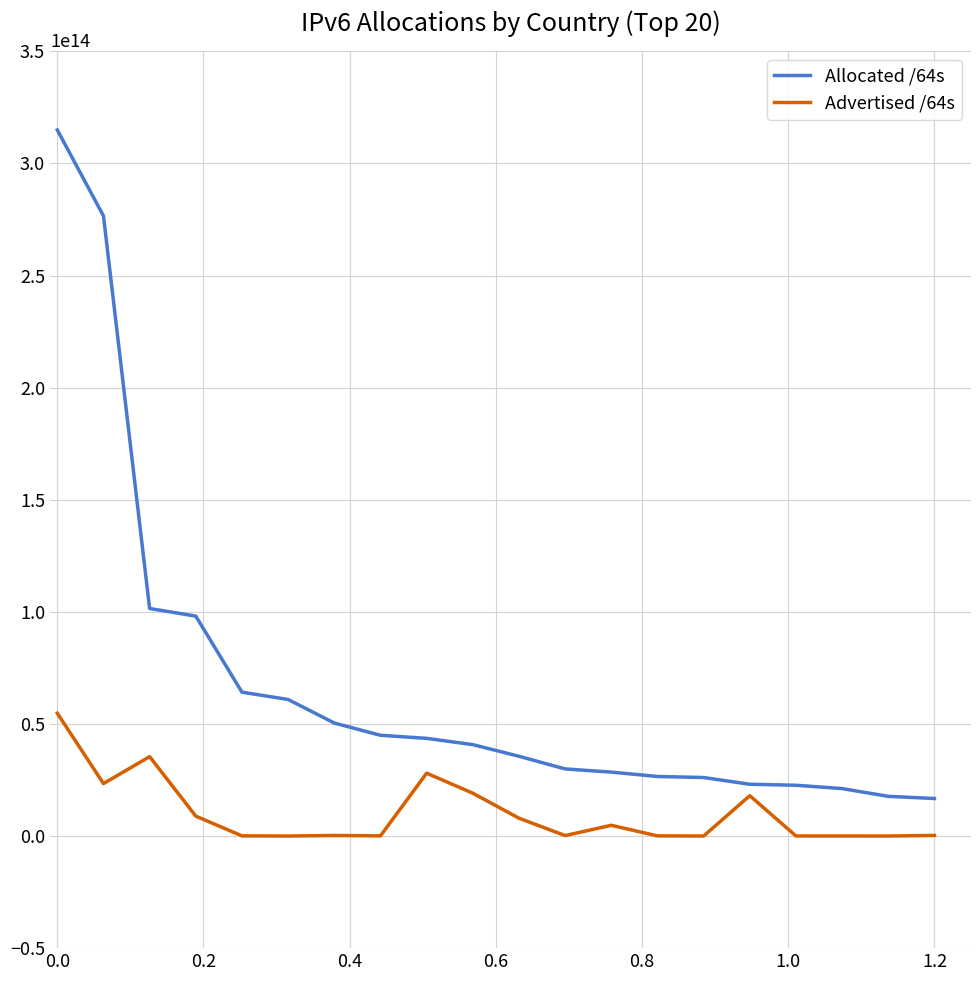

List the series in order of their overall mean, highest first.

Allocated /64s, Advertised /64s